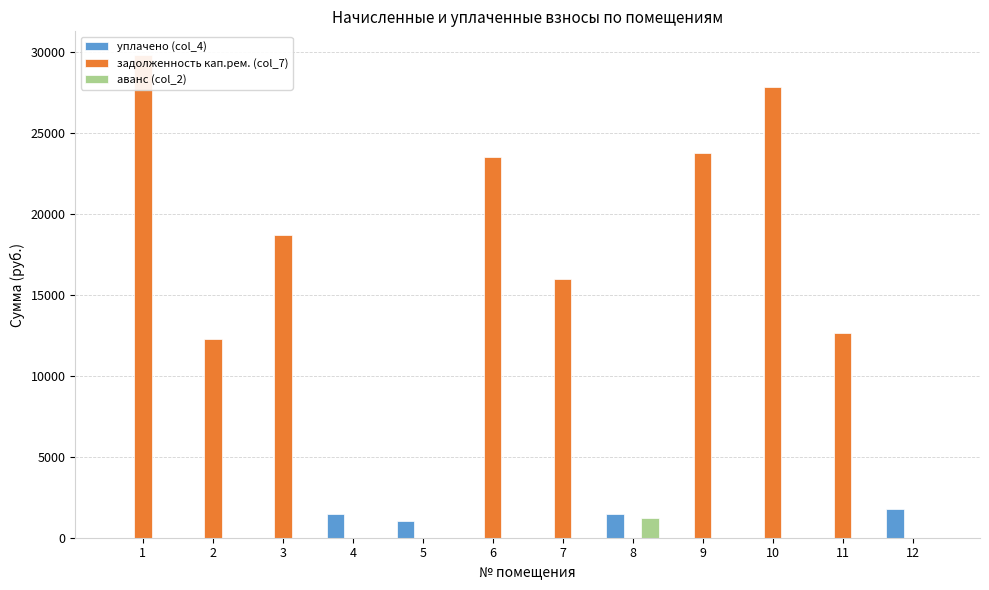

What is the sum of all задолженность кап.рем. (col_7) values?

164539.0